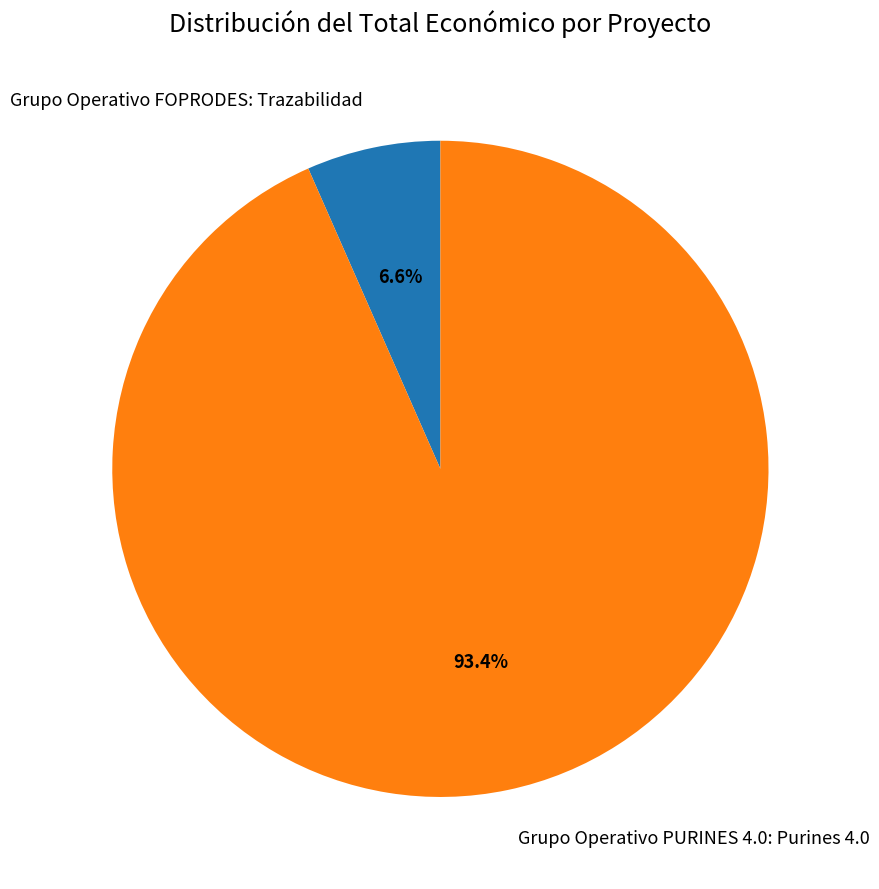

Count the number of slices in the pie.

2